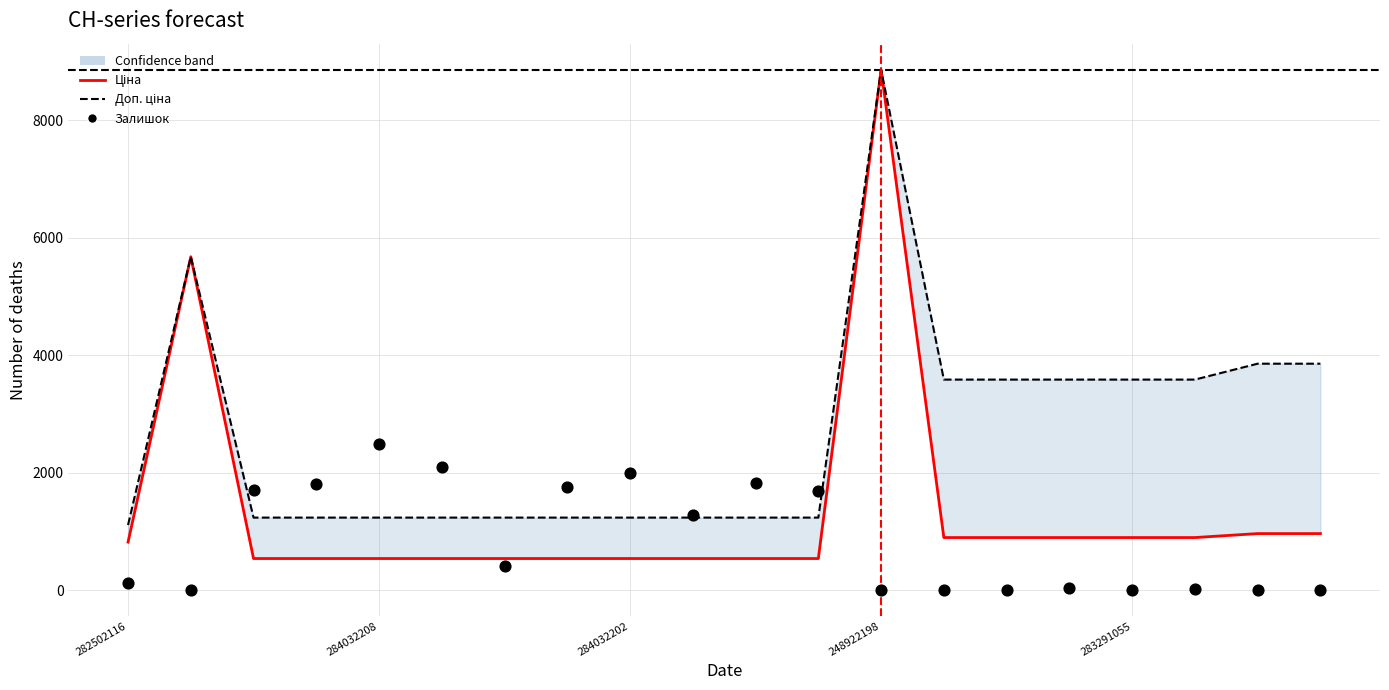

Is the value of Залишок at 13 greater than the value of Ціна at 16?

No